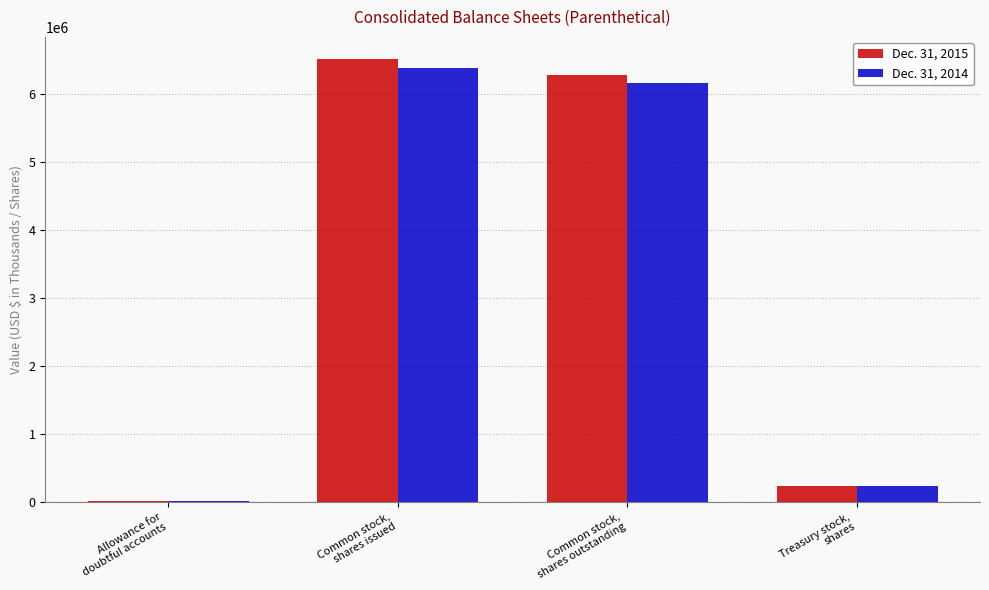

Reading left to right, list all the values displayed in this chart.

Dec. 31, 2015: Allowance for
doubtful accounts=8180	Common stock,
shares issued=6513000	Common stock,
shares outstanding=6281000	Treasury stock,
shares=232000
Dec. 31, 2014: Allowance for
doubtful accounts=6044	Common stock,
shares issued=6388000	Common stock,
shares outstanding=6156000	Treasury stock,
shares=232000